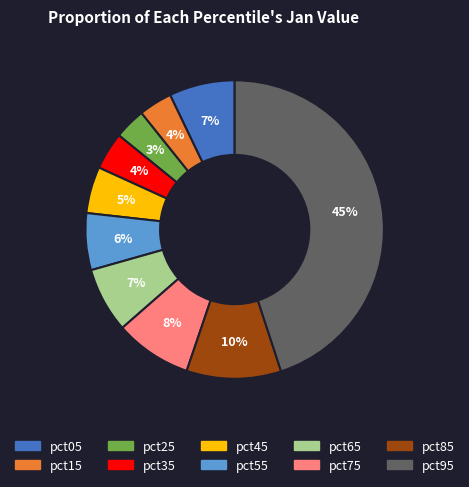

Is the sum of pct05 and pct45 greater than half?

No